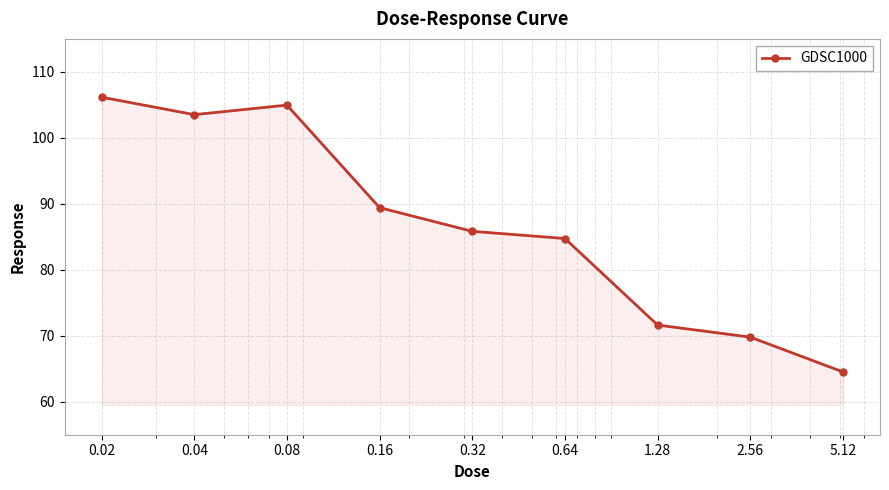

What is the minimum value shown in the chart?

64.5